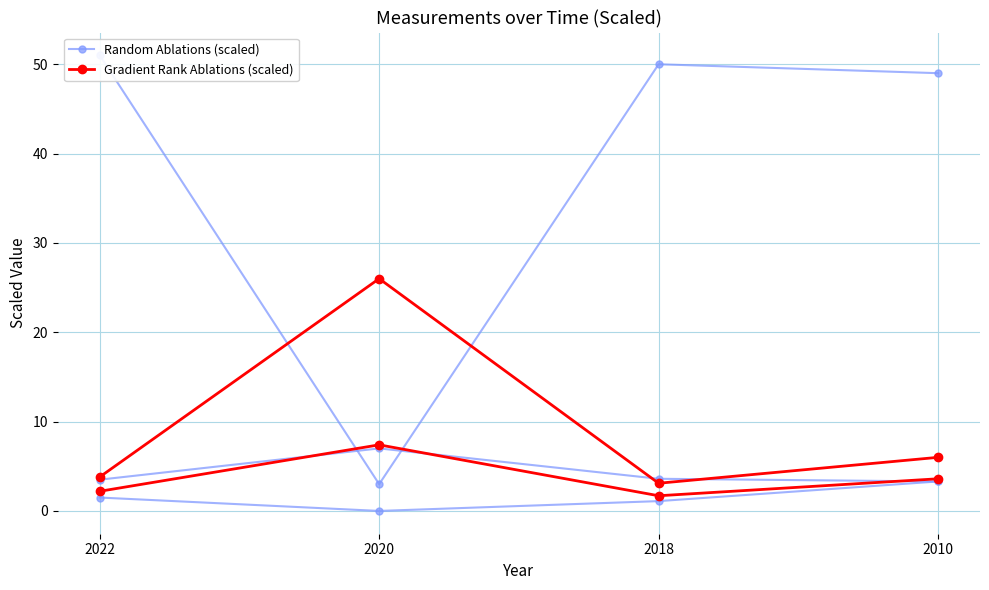

What is the value of the Random Ablations (scaled) point at the 4th from the left?

49.0